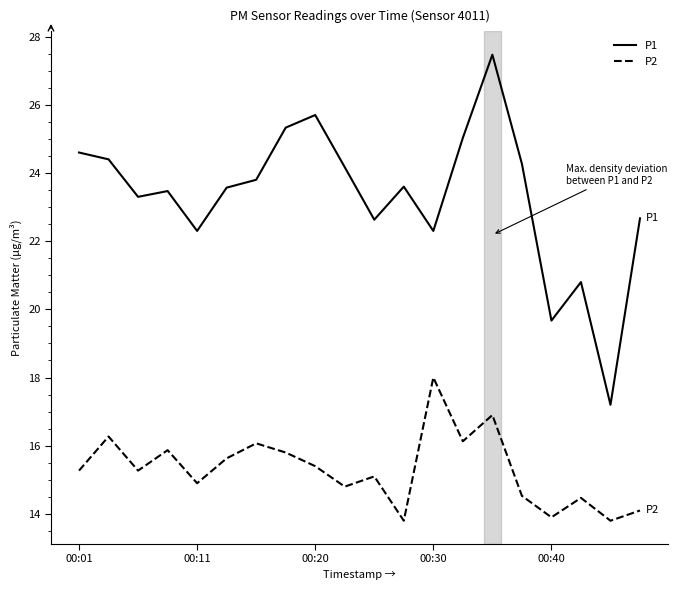

How many values in the P2 series exceed 15?

12